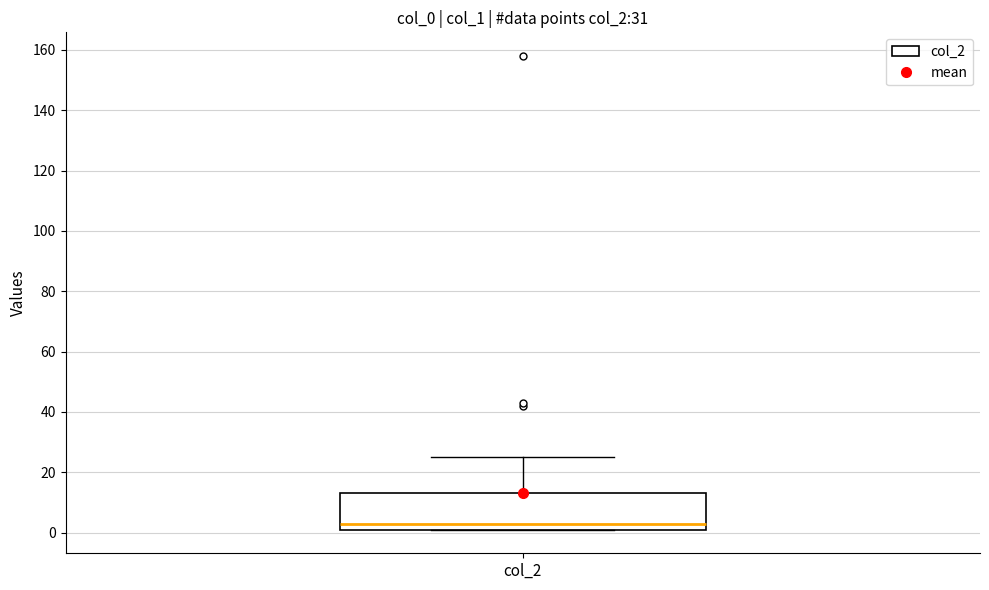

Transcribe this box plot: give where the median line is, the range the box spans, and where the two whiskers end, as read against the y-axis. The values are not printed on the chart, so give them approximately, as read against the axis.

median 4, box 2 to 14, whiskers 2 to 26